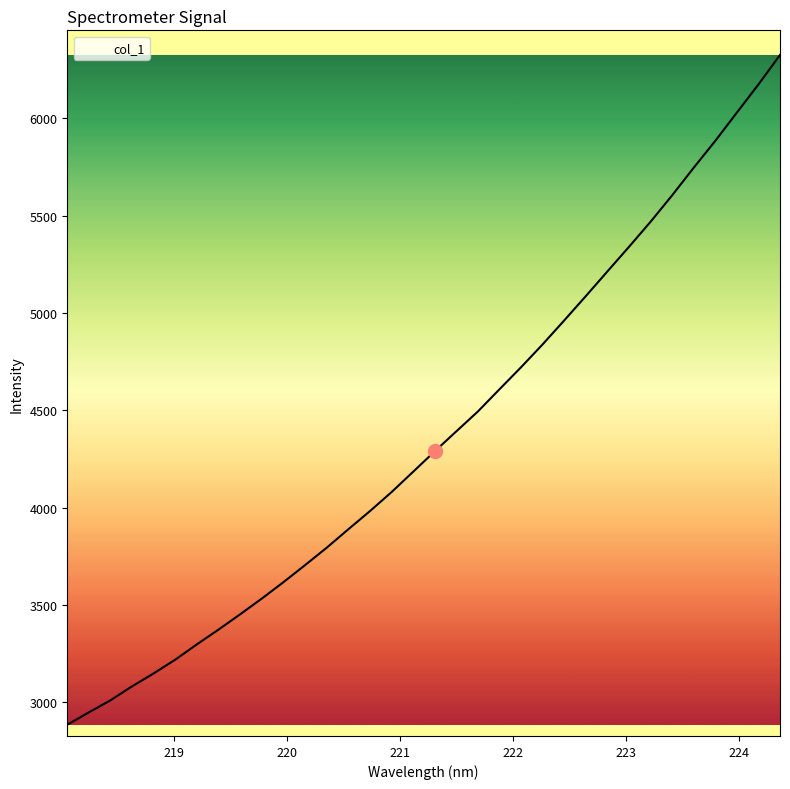

Is this an area chart (filled region under the line)?

No